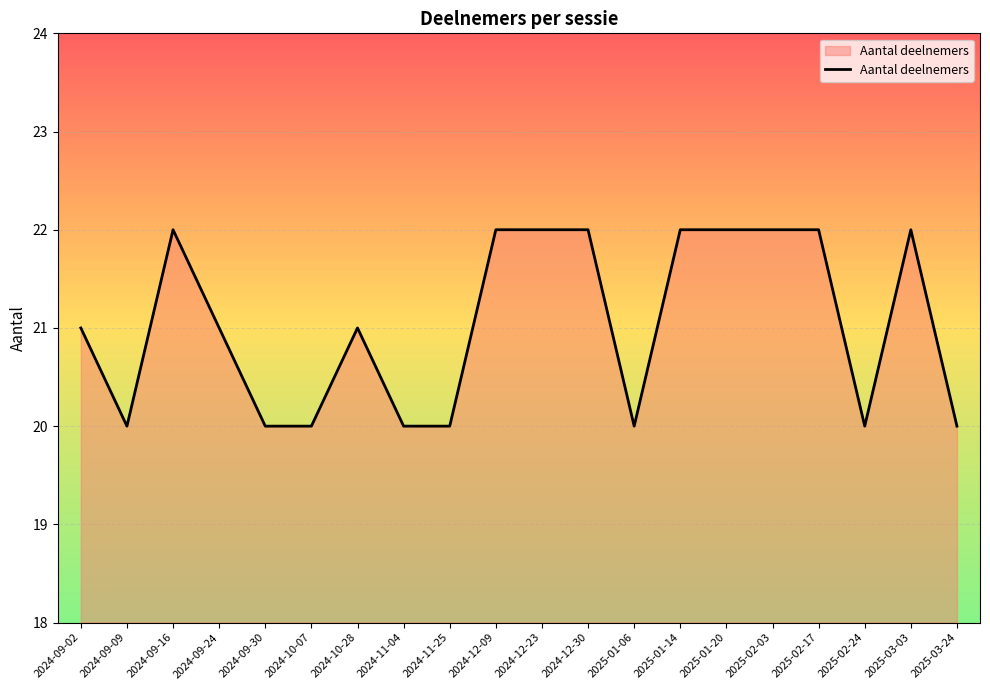

What is the maximum value shown in the chart?

22